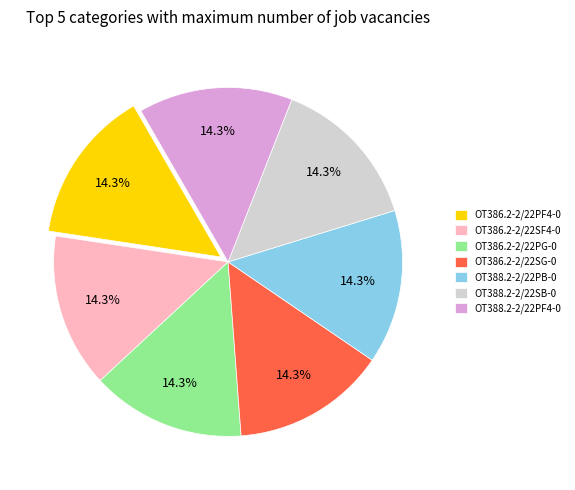

Is OT386.2-2/22SG-0 the majority of the pie?

No